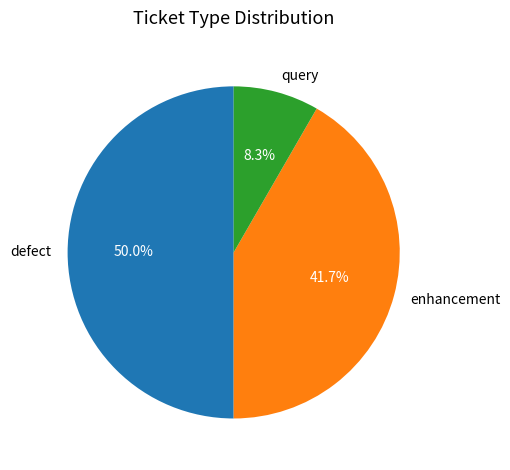

Does query represent more than half of the total?

No